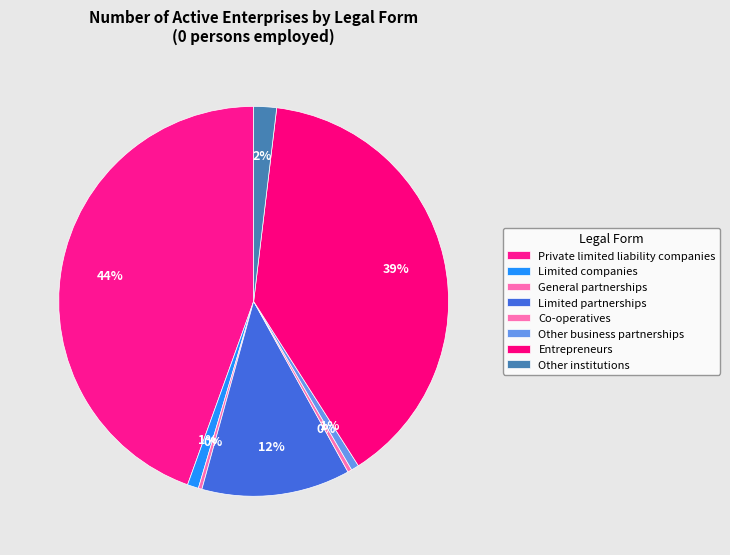

Do General partnerships and Other business partnerships together represent more than half of the pie?

No